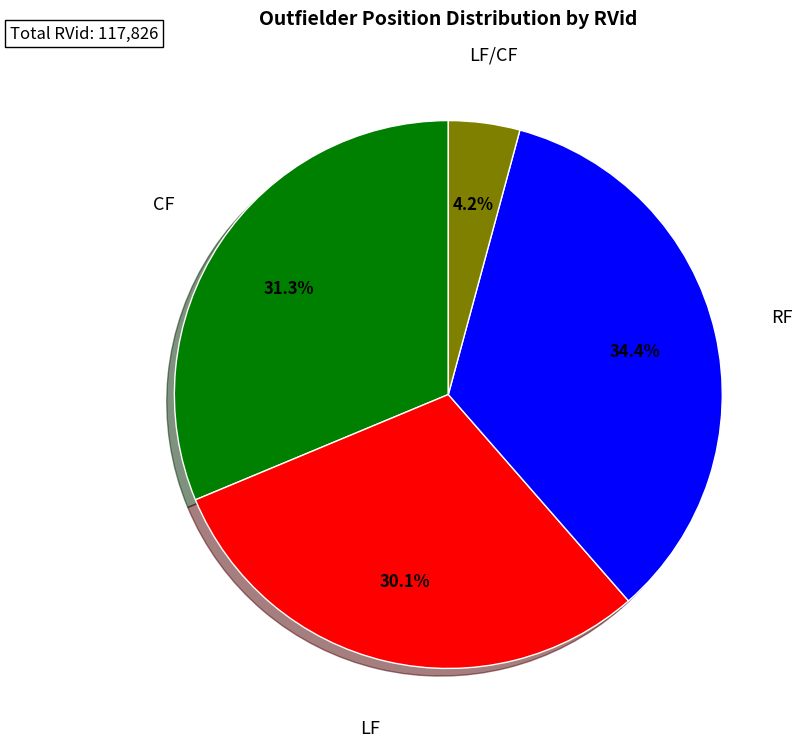

Is there any slice that represents more than half of the pie?

No